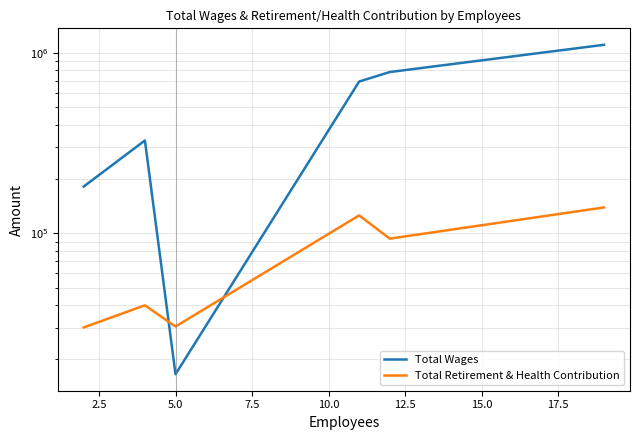

Where is the first local minimum for Total Retirement & Health Contribution?

5.0